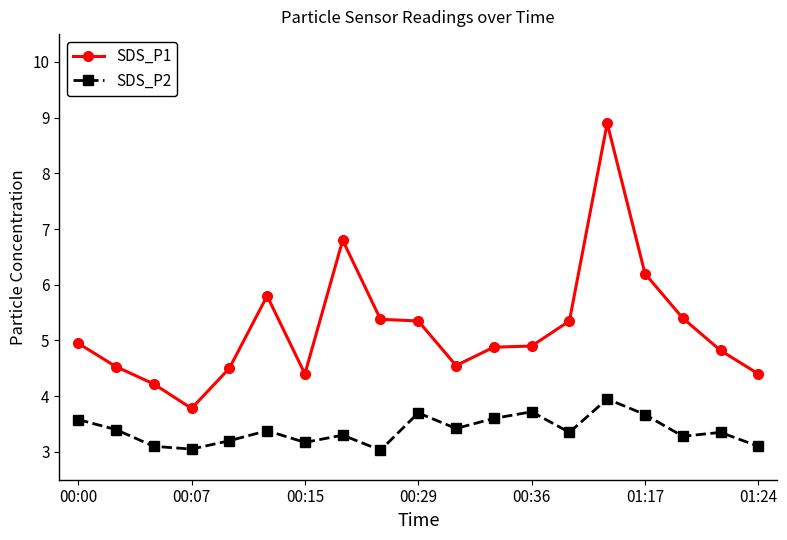

True or false: SDS_P2 and SDS_P1 intersect in this chart.

False